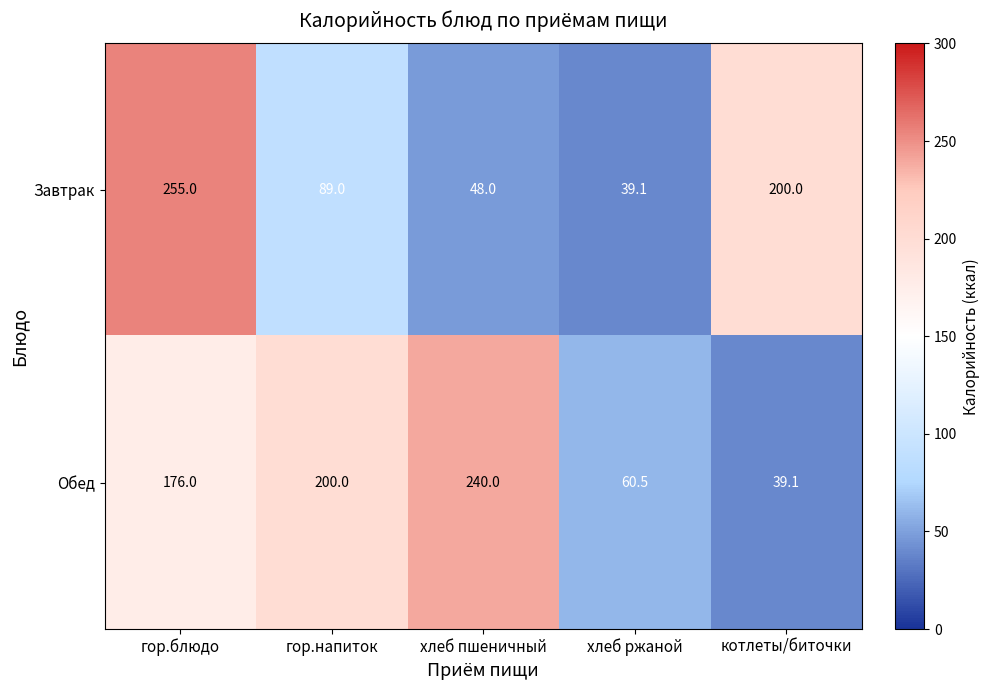

The value of Обед at гор.блюдо is 52.7. True or false?

False